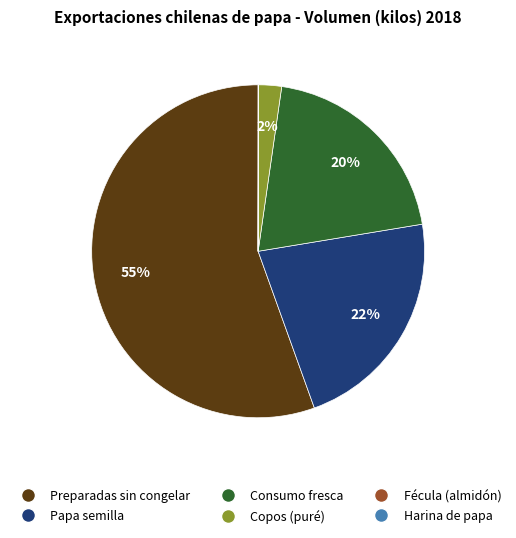

What is the largest slice in the pie chart?

Preparadas sin congelar